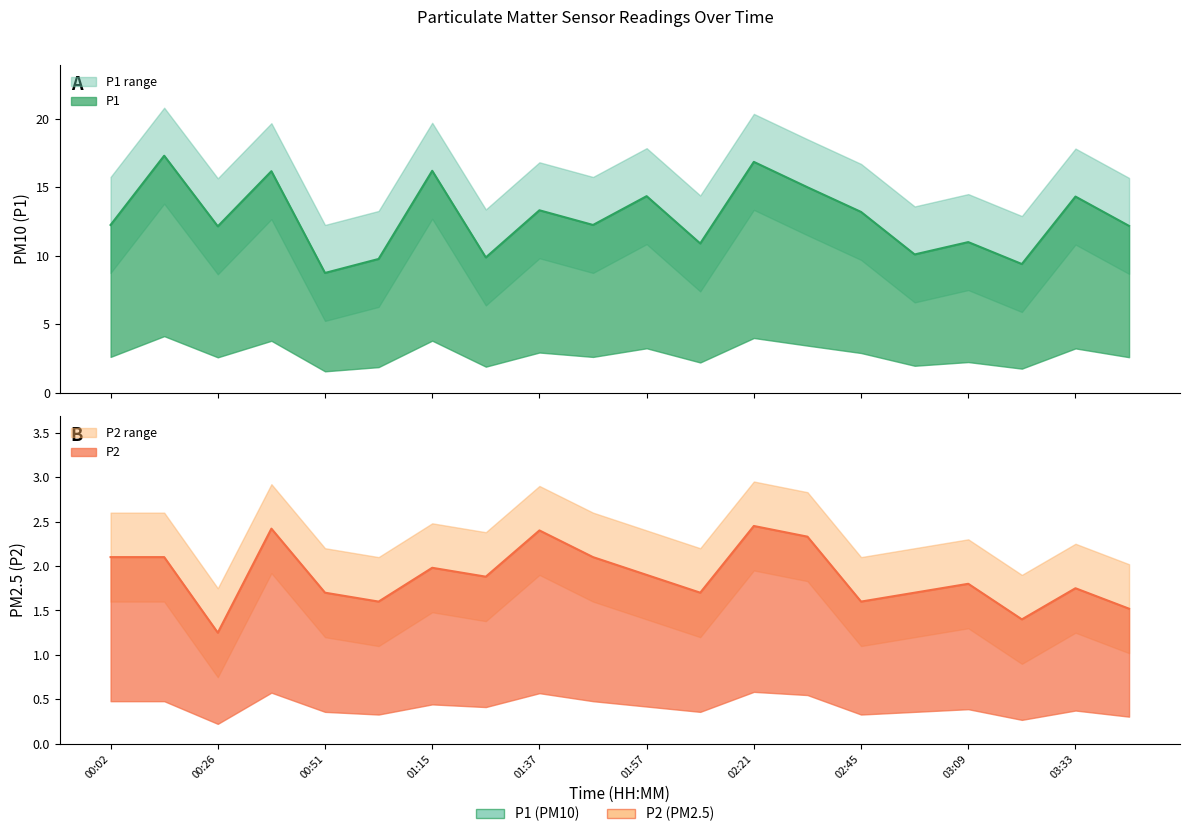

At which category does P1 reach its first local peak?

00:14